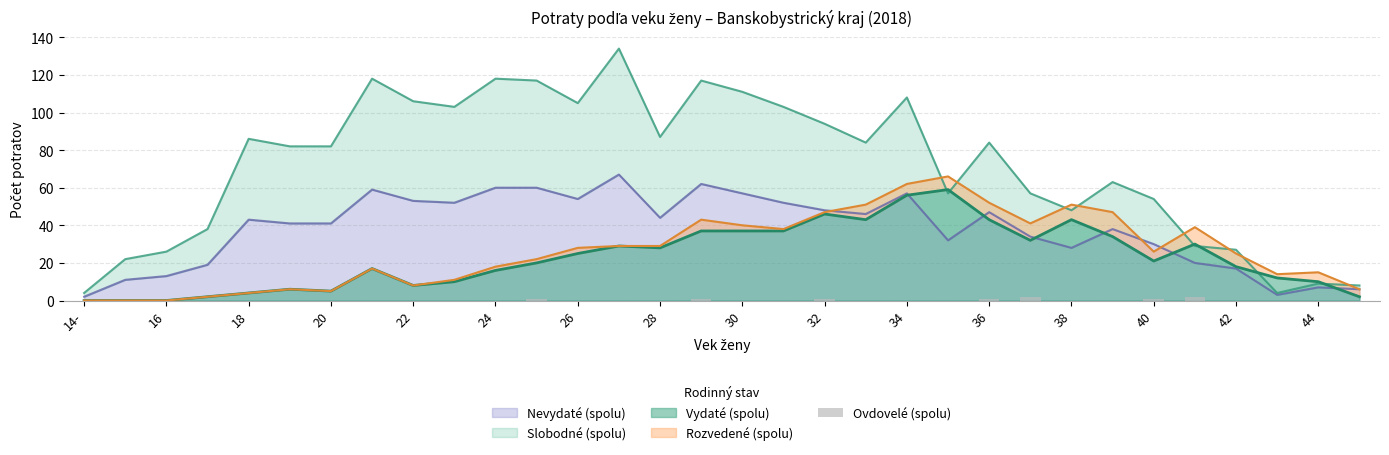

What is the highest value of the Nevydaté (spolu) series?

67